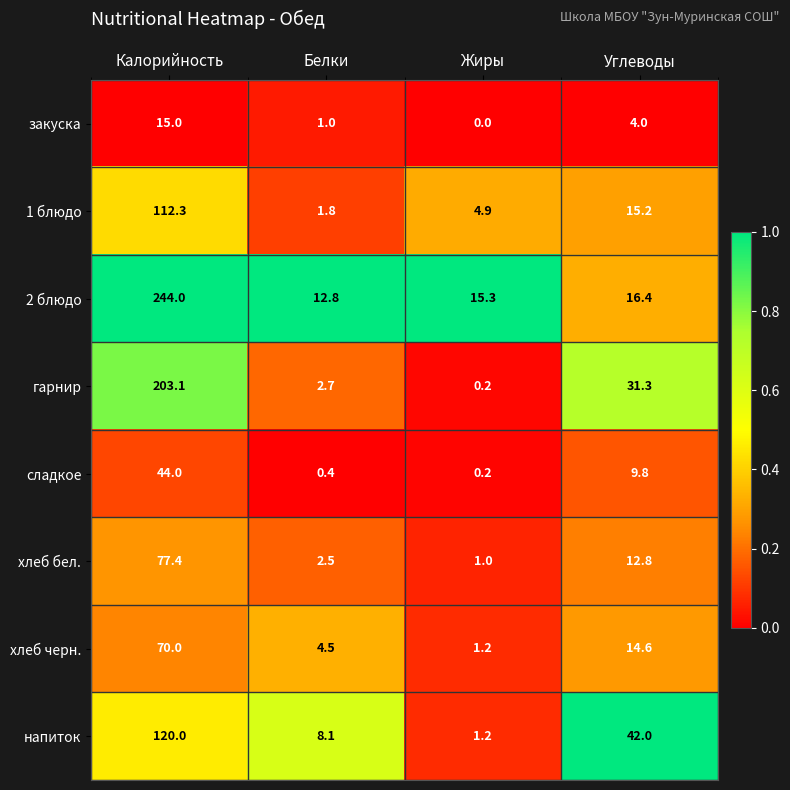

At which category is the sum across all series the highest?

Калорийность